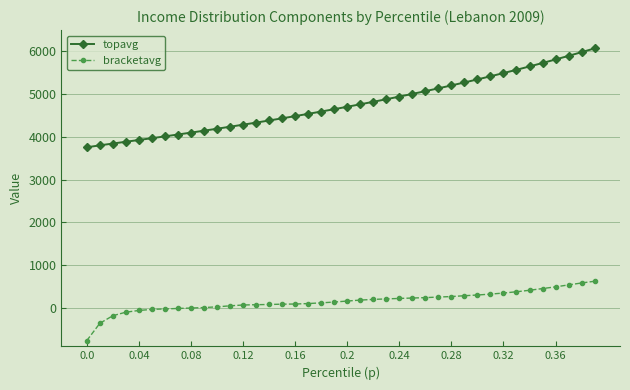

Which series has the widest spread of values?

topavg